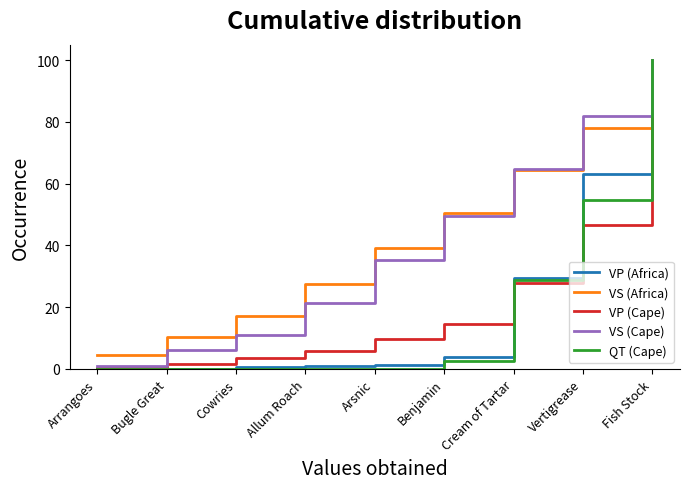

What are all the series names shown in the legend?

VP (Africa), VS (Africa), VP (Cape), VS (Cape), QT (Cape)